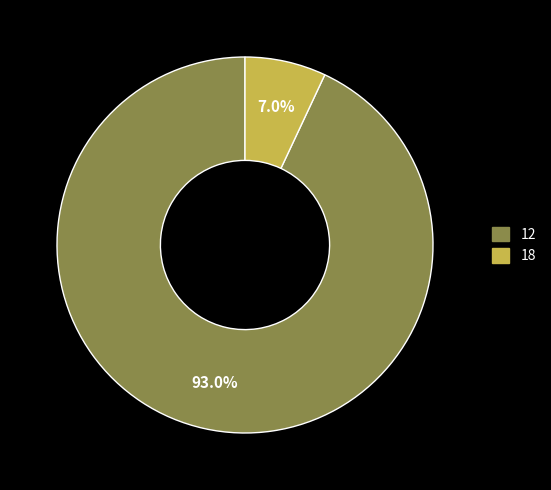

Which has a higher value, 12 or 18?

12